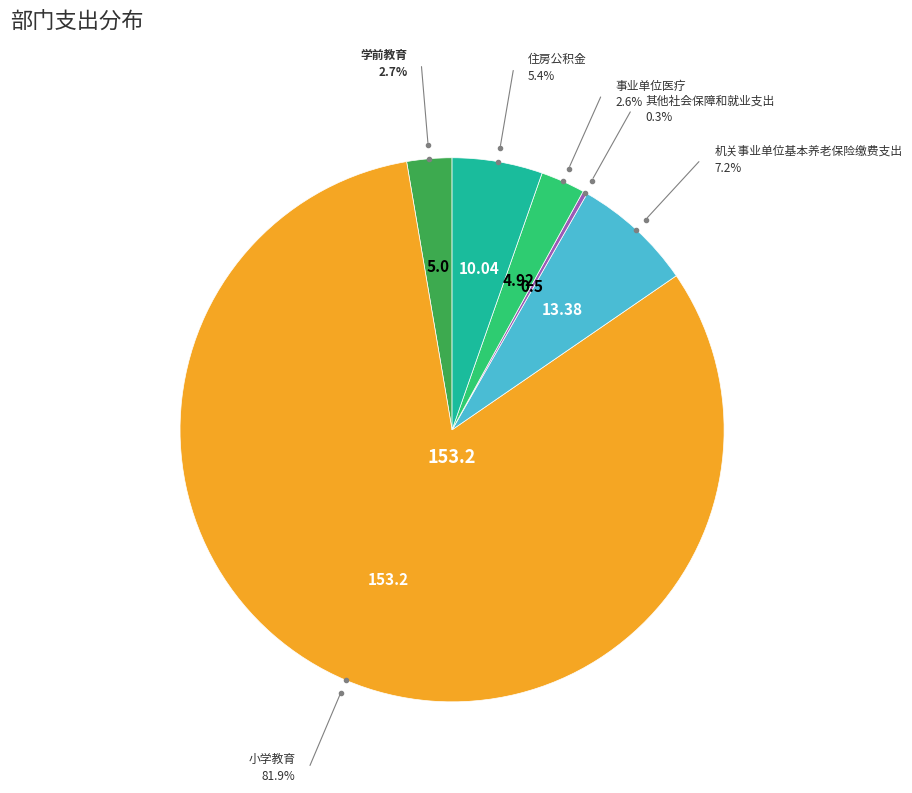

Is there any slice that represents more than half of the pie?

Yes